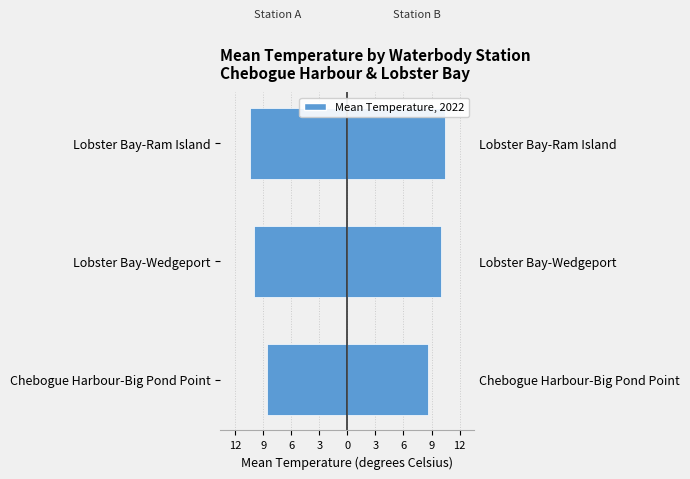

Read the value at Chebogue Harbour-Big Pond Point.

8.6